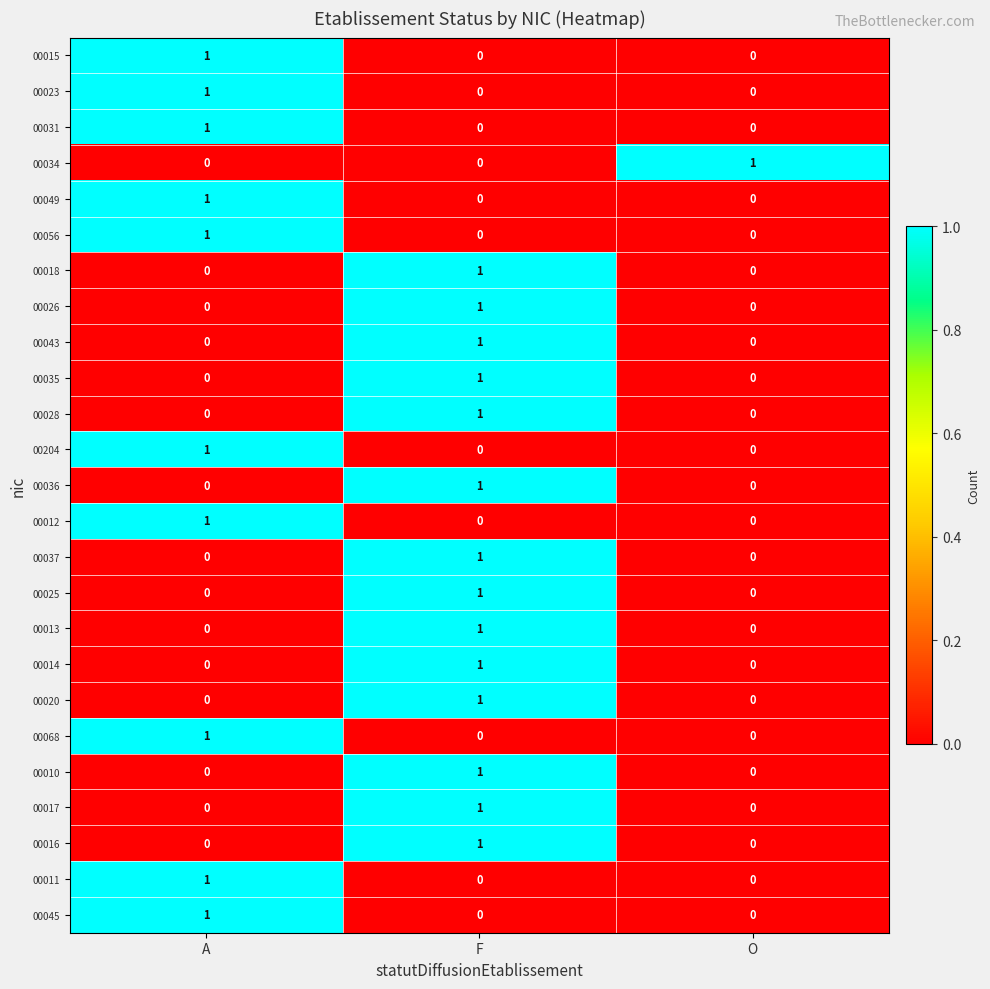

Count the number of categories in the chart.

3